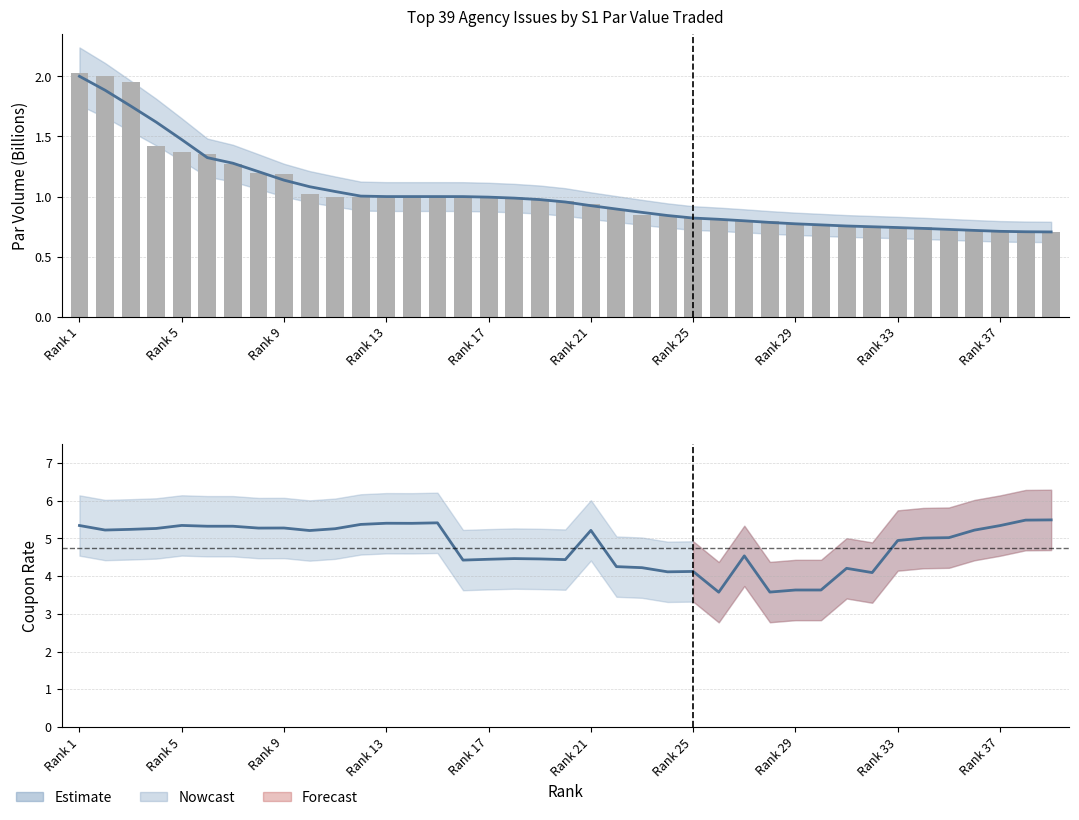

At 26, list the series in order from smallest to largest.

PAR VOLUME (B), Estimate, Estimate (Coupon)